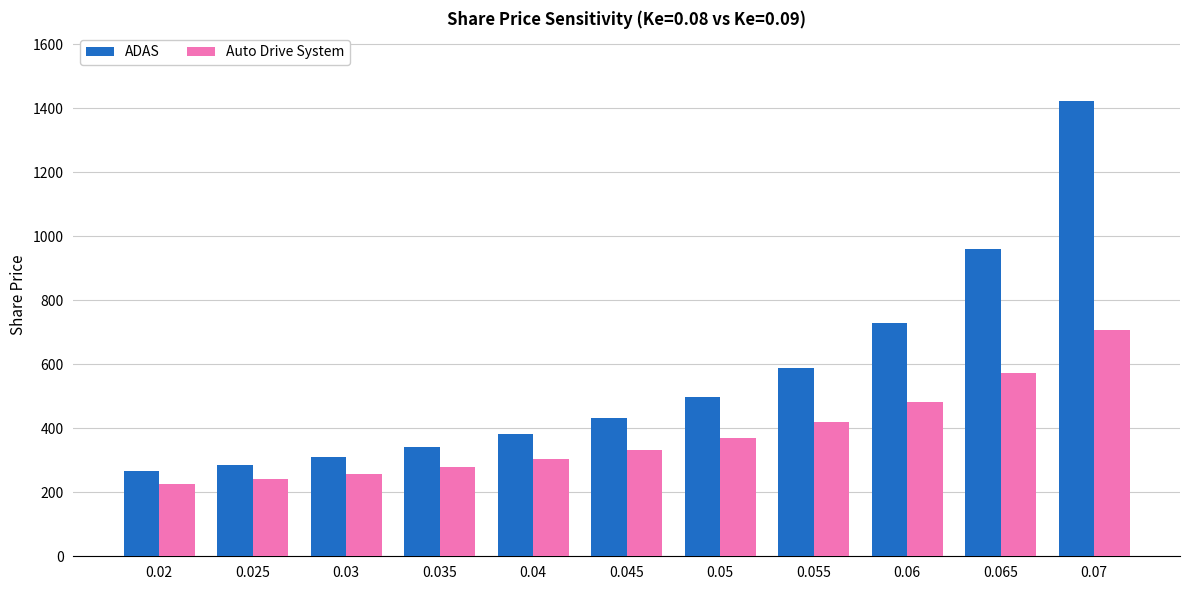

At which label does Auto Drive System first exceed 333?

0.045